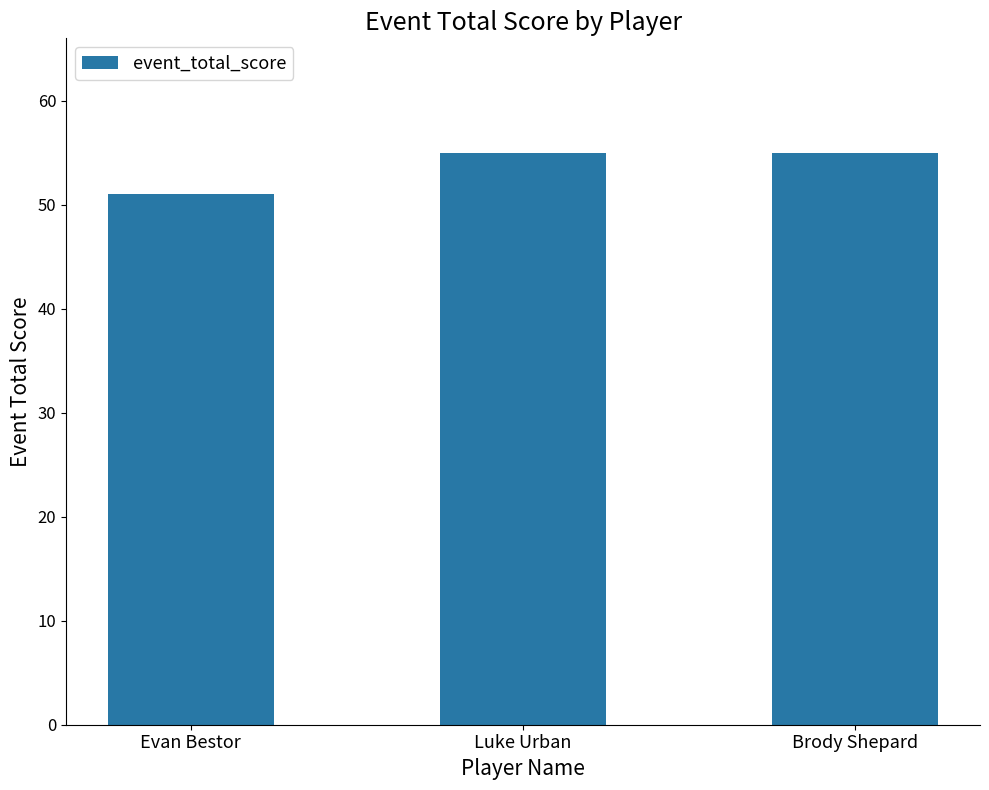

What is the label of the 2nd bar from the right?

Luke Urban